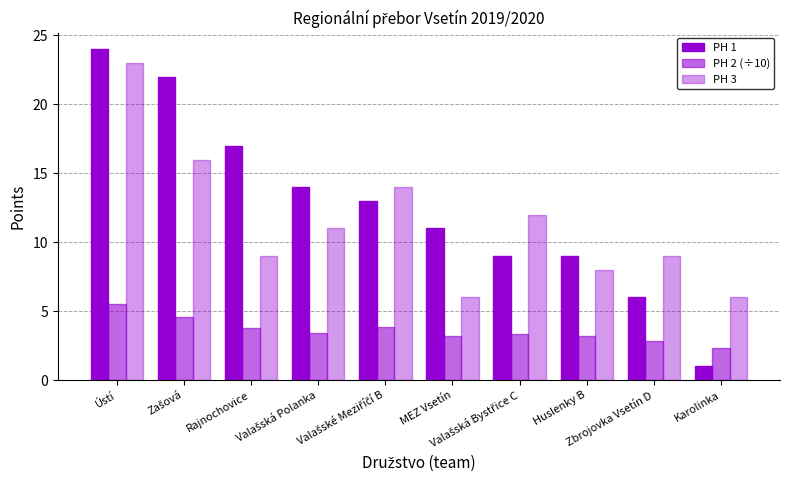

Reading left to right, what are all the values shown in this chart?

PH 1: 24.0	22.0	17.0	14.0	13.0	11.0	9.0	9.0	6.0	1.0
PH 2 (÷10): 5.5	4.5	3.8	3.4	3.9	3.2	3.4	3.2	2.9	2.4
PH 3: 23.0	16.0	9.0	11.0	14.0	6.0	12.0	8.0	9.0	6.0